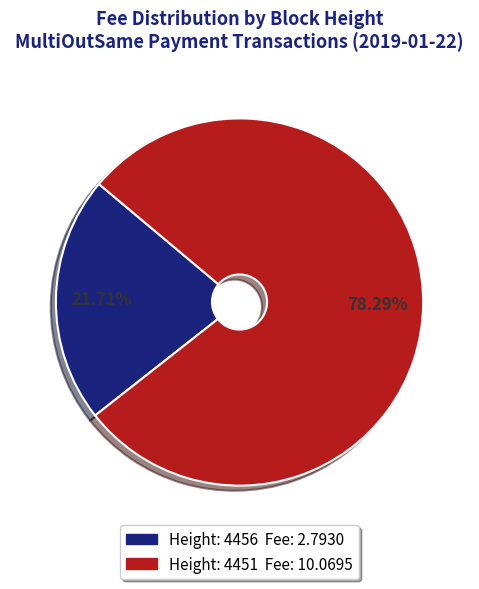

Does any single category account for the majority?

Yes